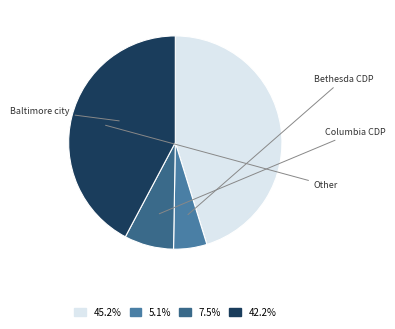

How many slices are in this pie chart?

4